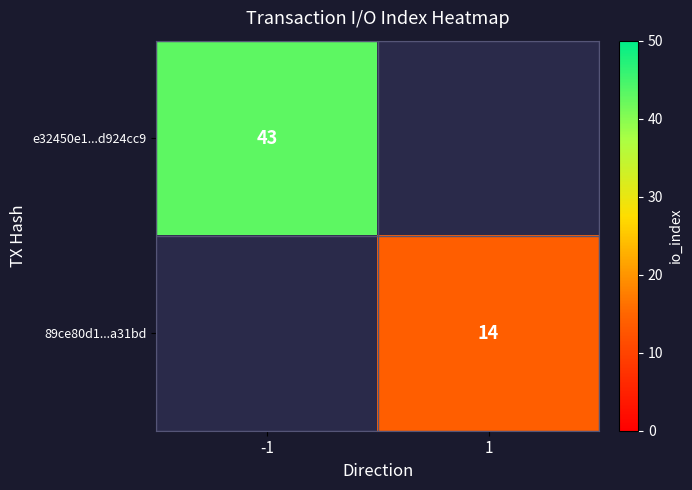

The value of e32450e1...d924cc9 at -1 is 71. True or false?

False